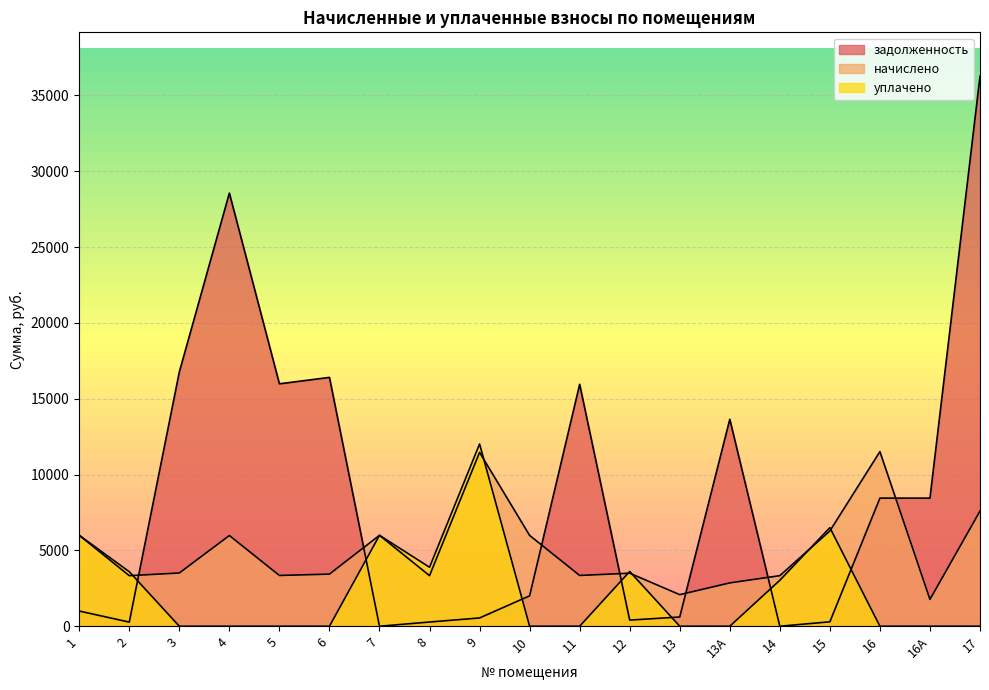

What is the difference between the maximum and second lowest values in the задолженность series?

36251.9